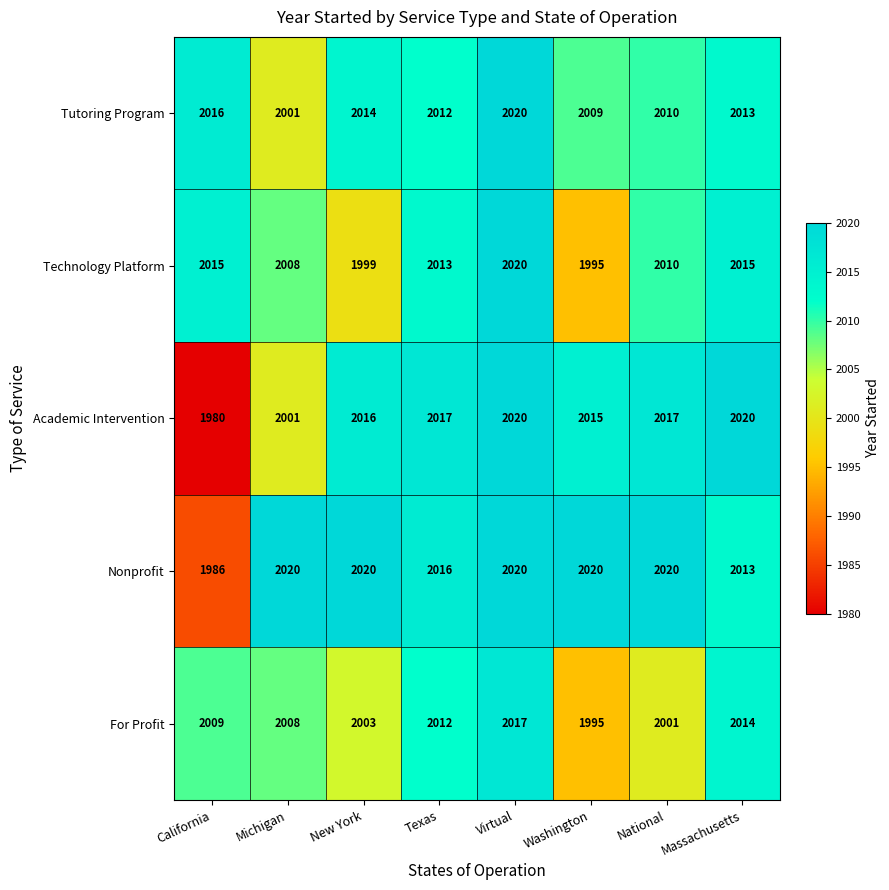

What is the smallest value displayed?

1980